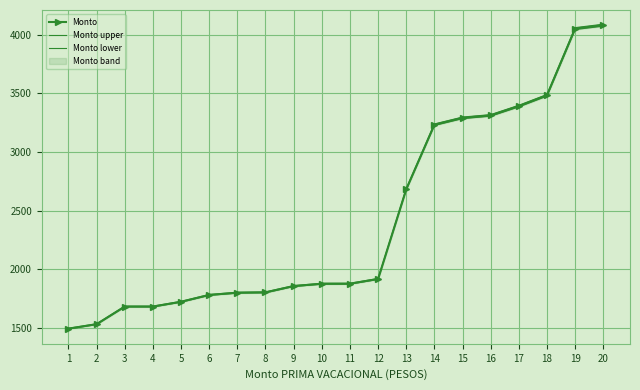

What is the value of the Monto lower point at the 1st from the left?

1492.6